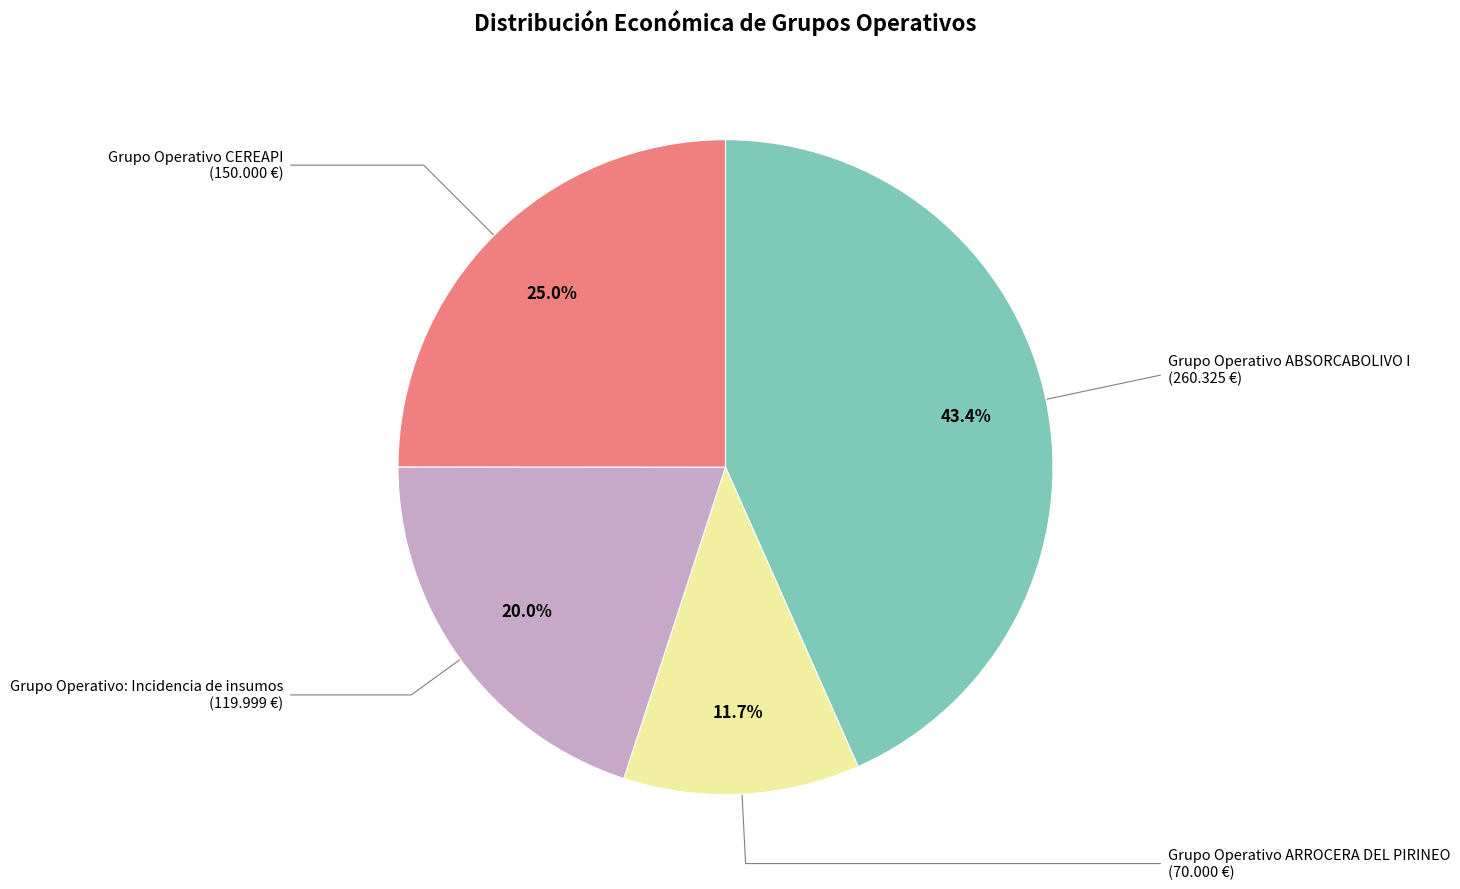

Does any single category account for the majority?

No